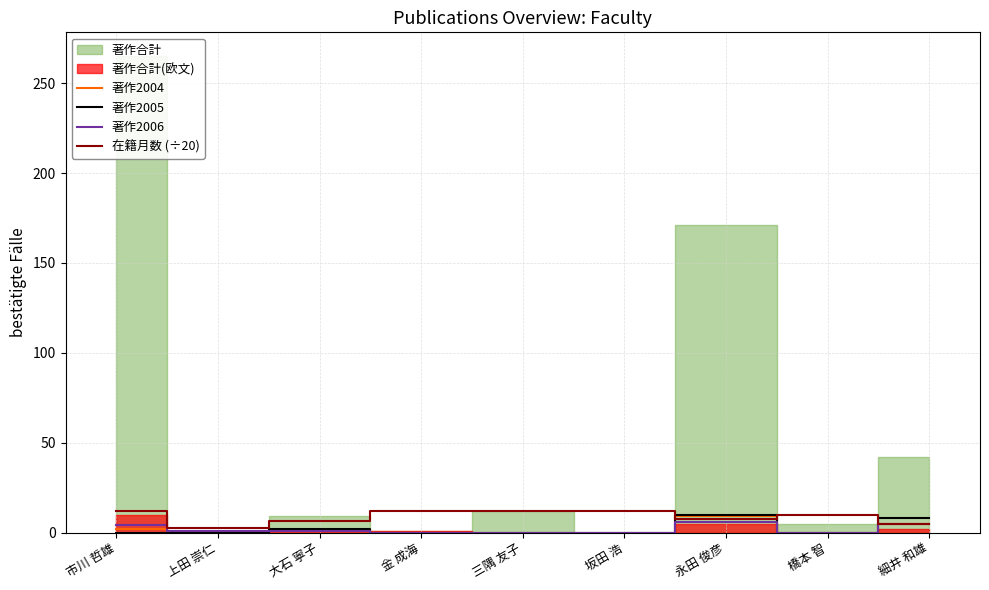

Does the chart have visible grid lines?

Yes